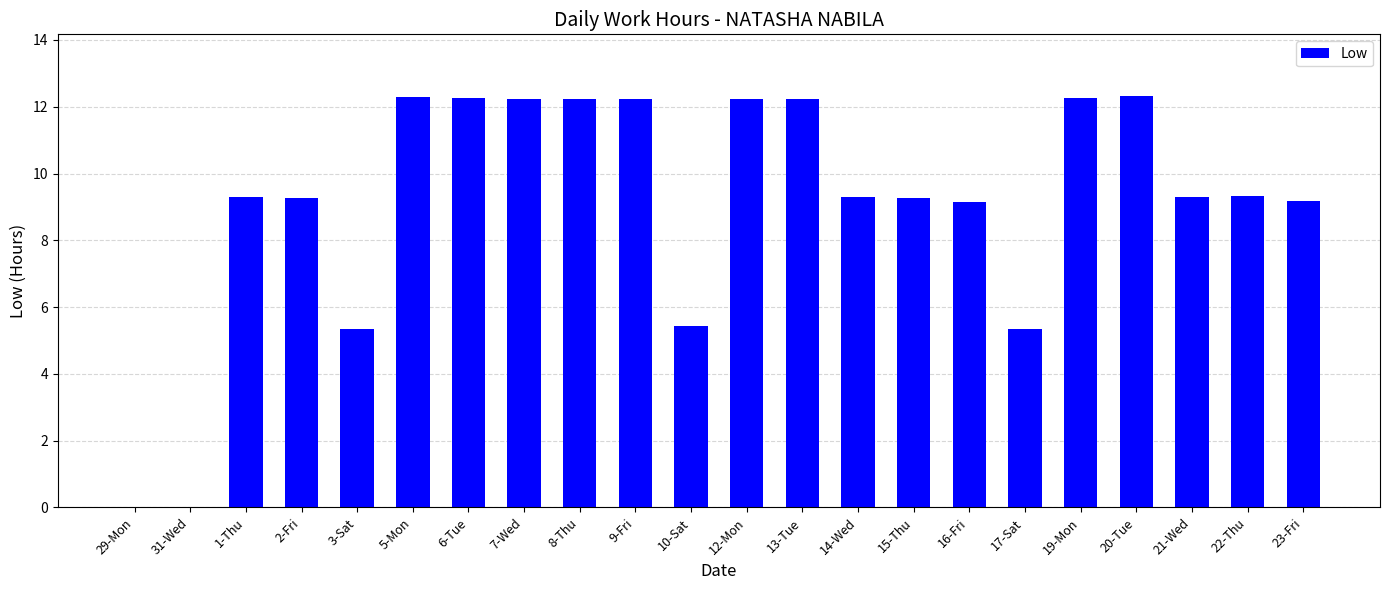

The chart shows a value of 16.4 at 6-Tue. True or false?

False